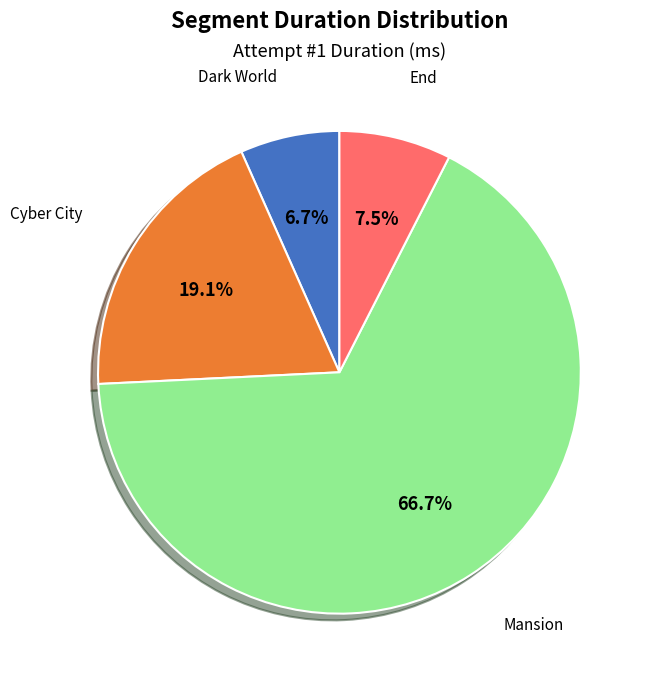

Is there any slice that represents more than half of the pie?

Yes